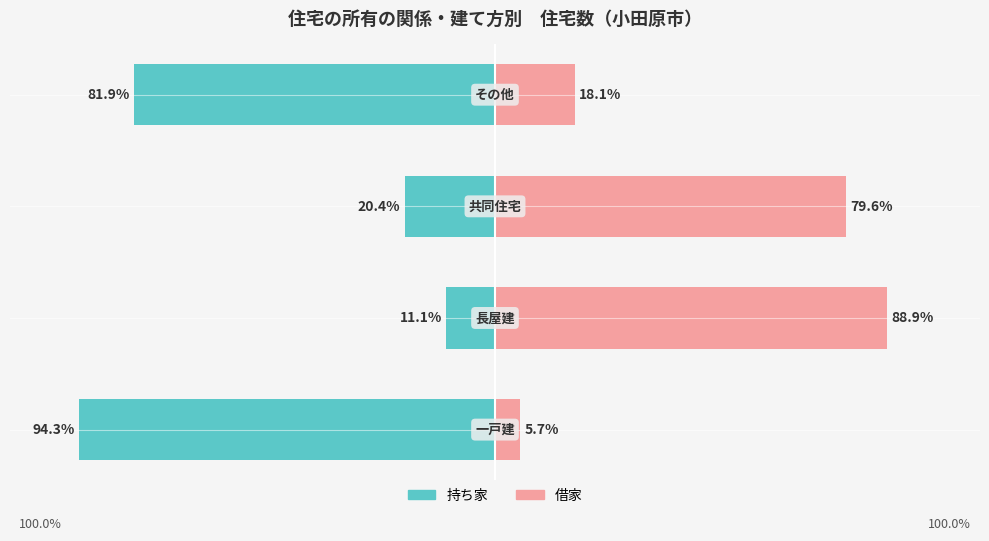

Which series has the widest spread of values?

持ち家